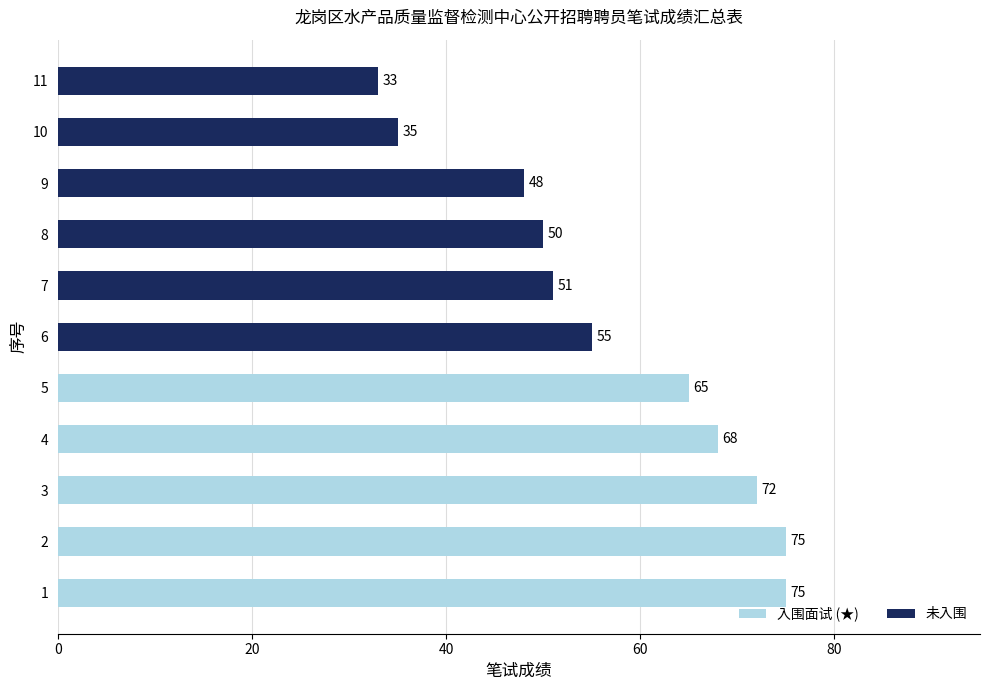

What is the difference between the maximum and minimum values?

42